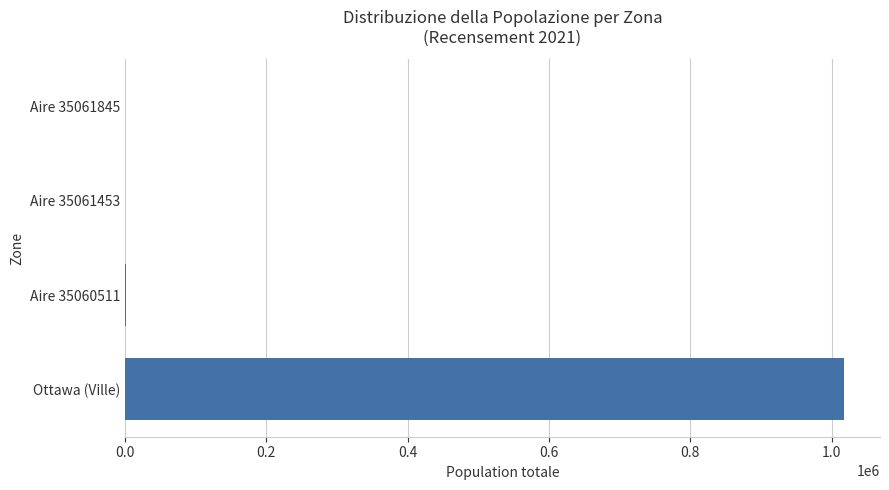

What is the sum of all values?

1020059